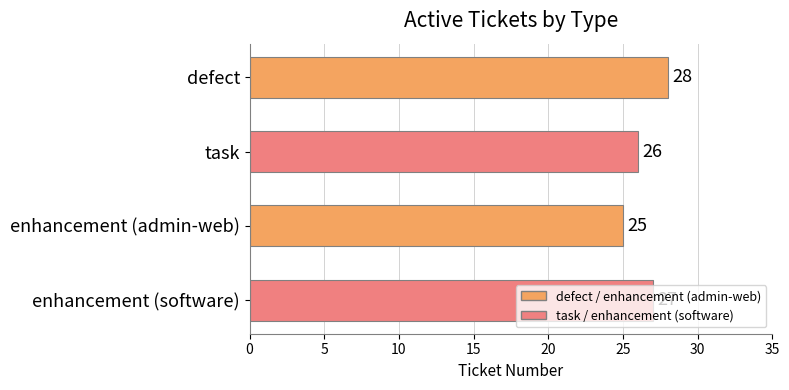

At which label is the value closest to 26?

task